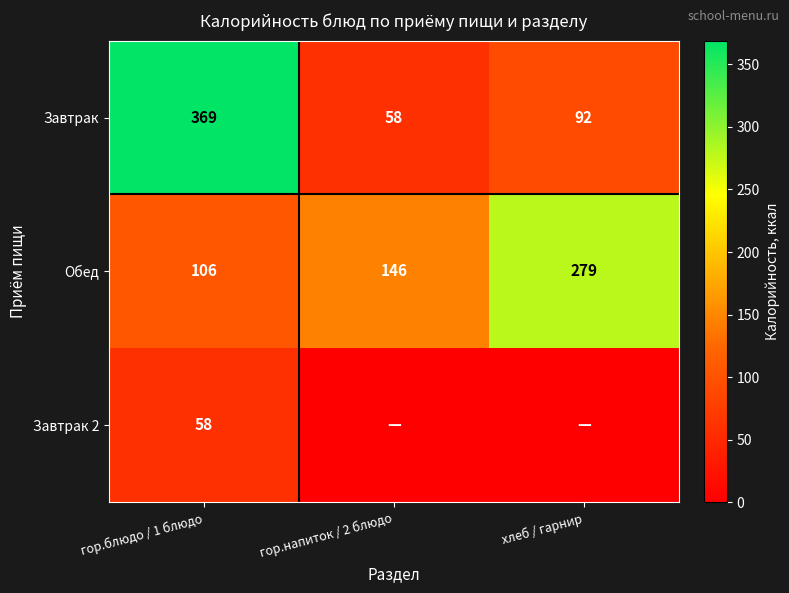

What is the difference between the maximum and minimum values in the Обед series?

173